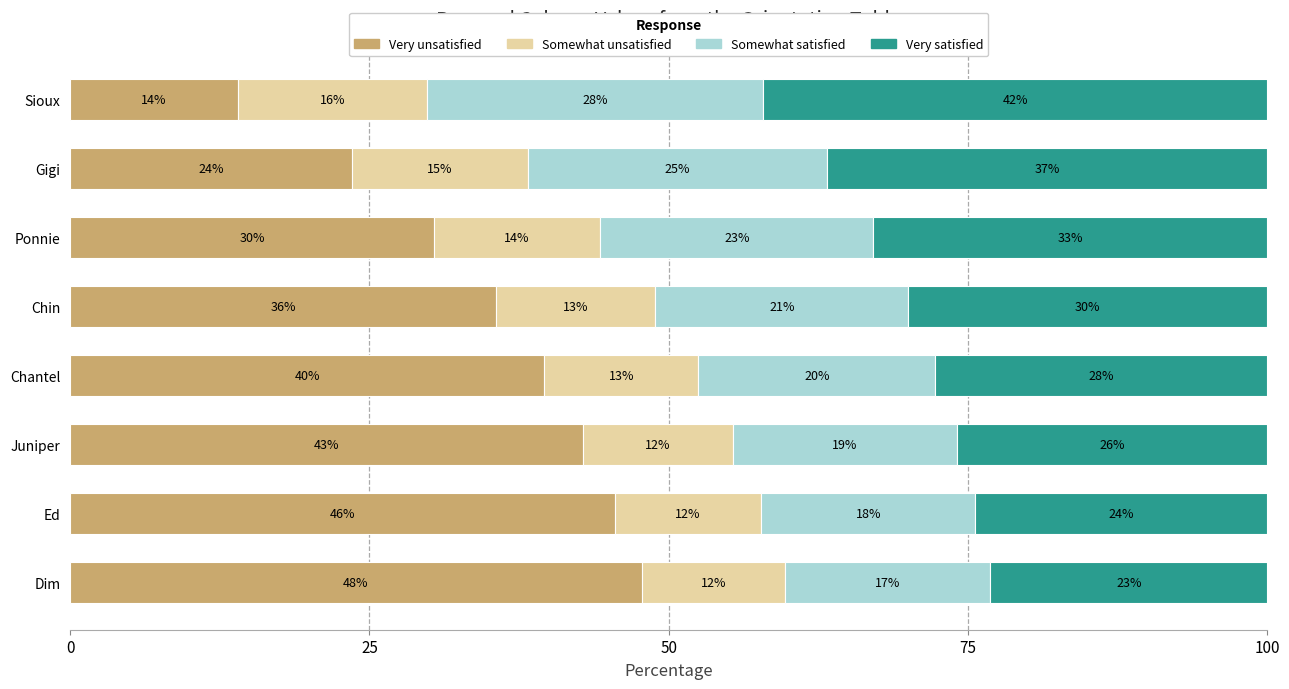

At how many categories does at least one series exceed 43?

2